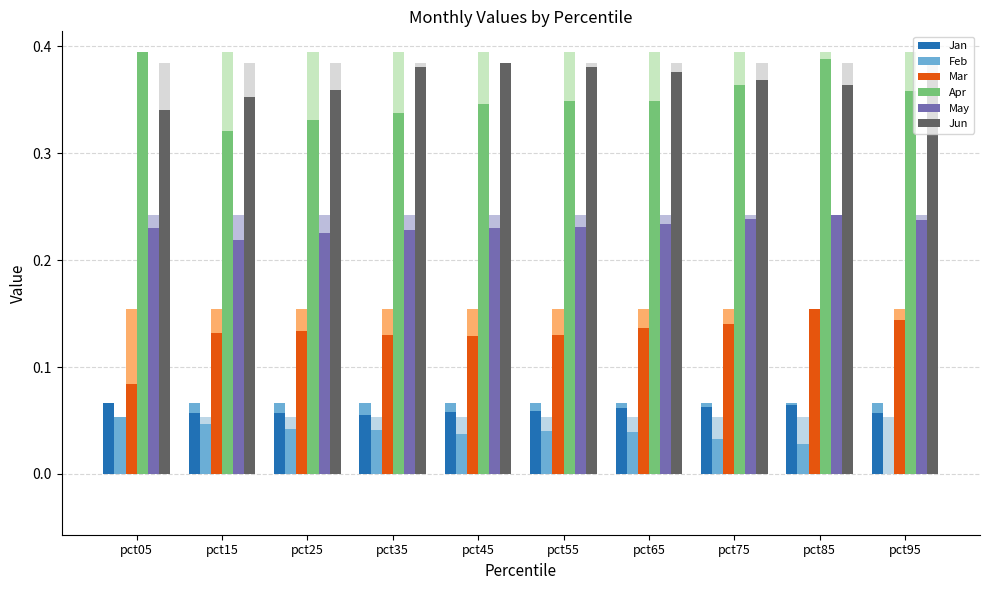

How many categories are shown in the chart?

10